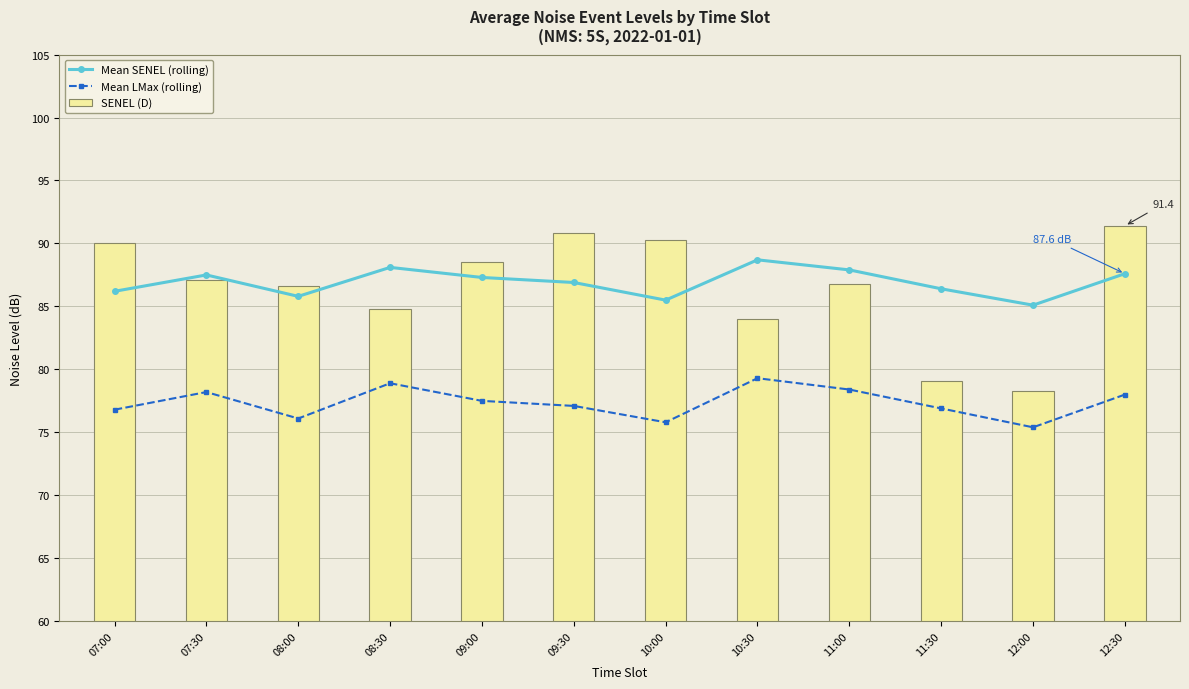

How many data points in SENEL (D) are less than 87?

6